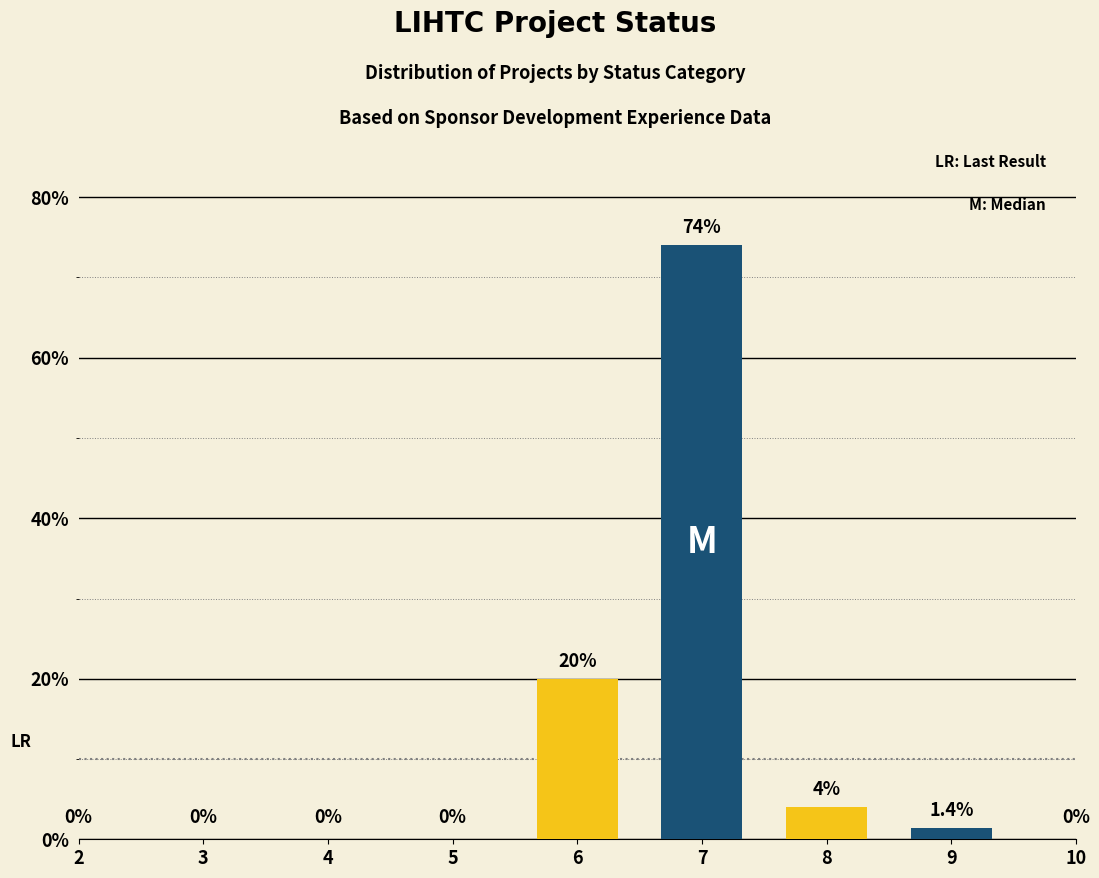

Reading left to right, extract all data points from this chart.

yellow: 2=0.0	3=0.0	4=0.0	5=0.0	6=20.0	7=0.0	8=4.0	9=0.0	10=0.0
blue: 2=0.0	3=0.0	4=0.0	5=0.0	6=0.0	7=74.0	8=0.0	9=1.4	10=0.0